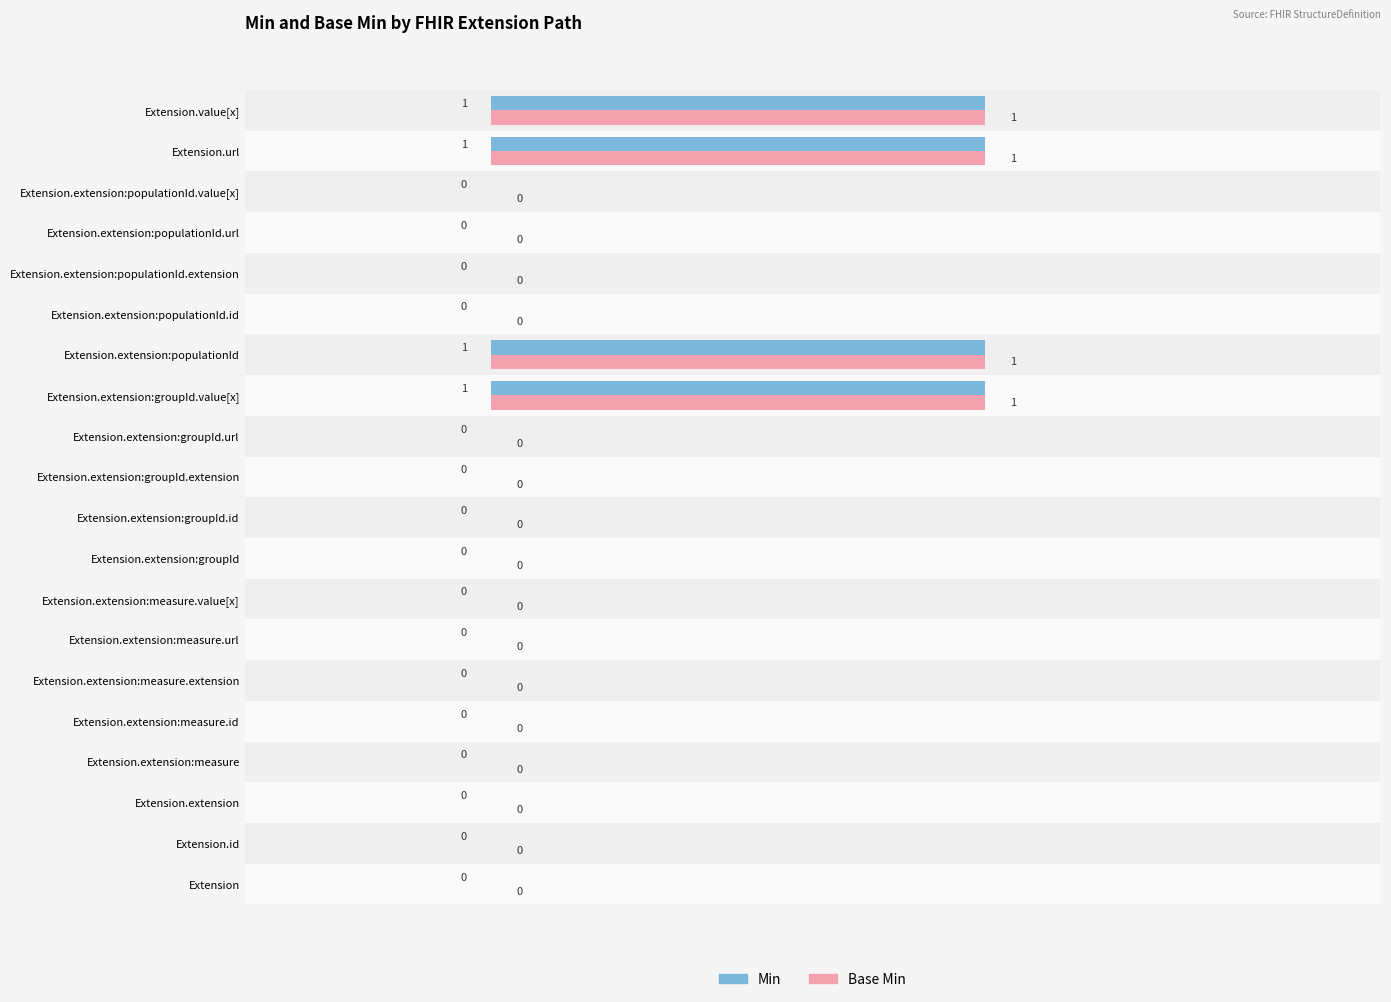

How many Min values are between 0 and 1?

20